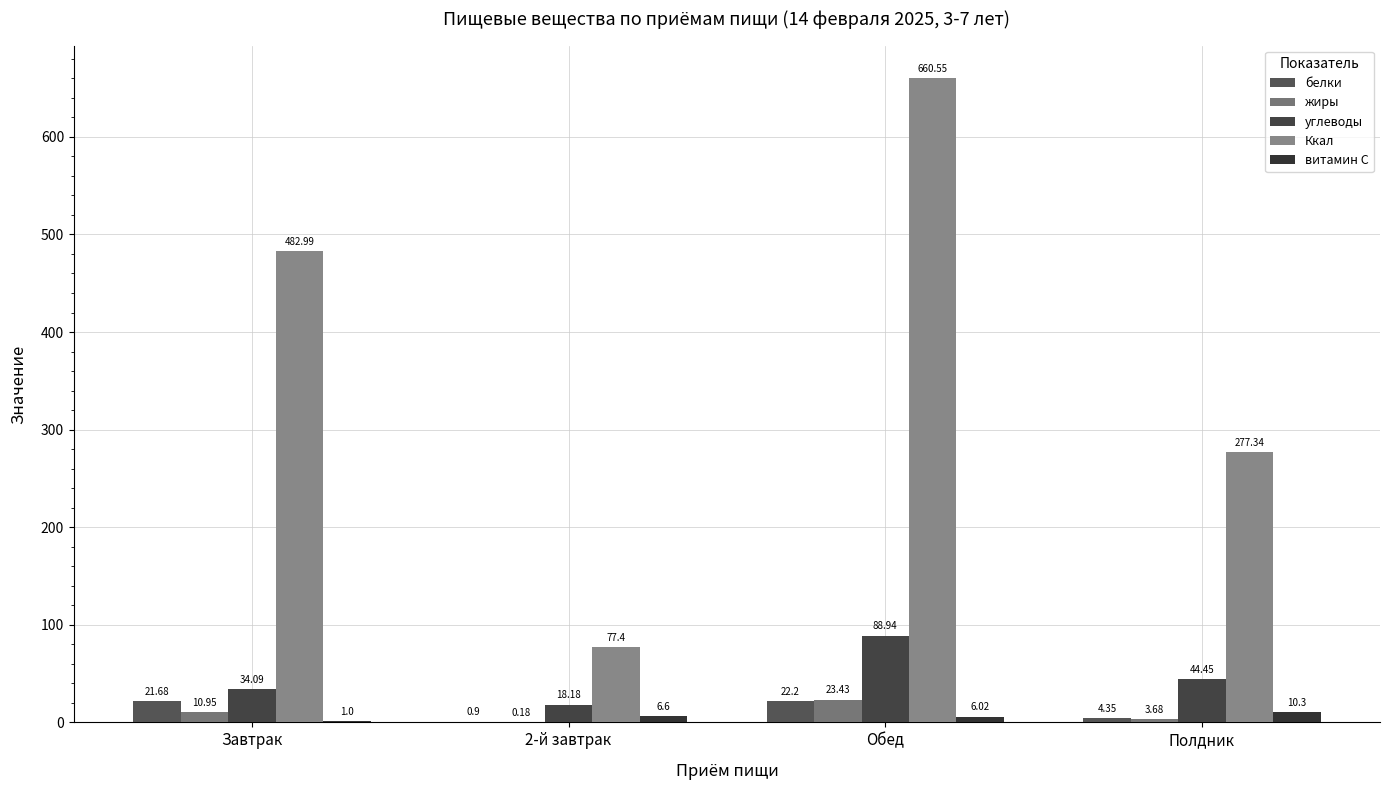

True or false: Ккал has a value of 376.8 at Обед.

False